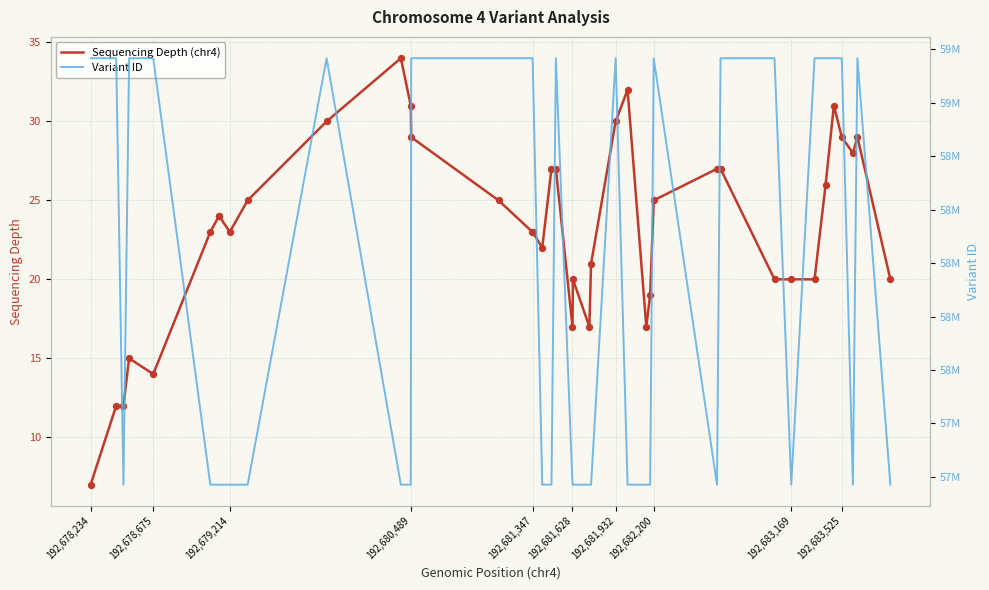

Which series has the widest spread of Y values?

Variant ID